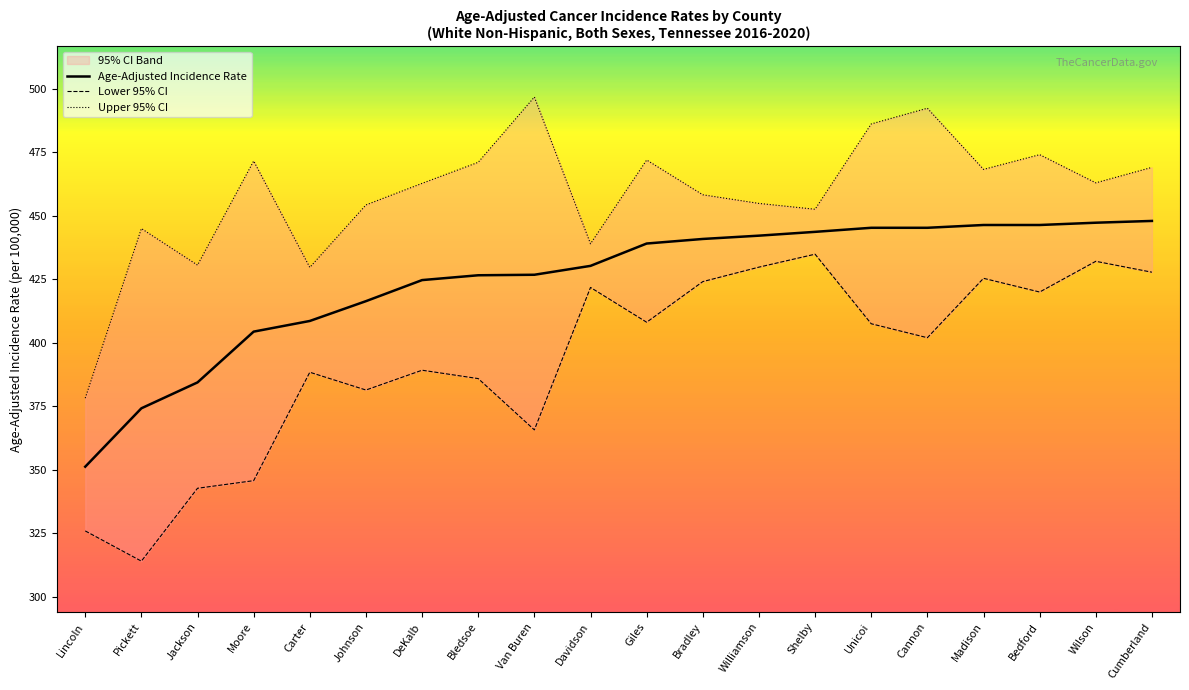

At which label does Lower 95% CI reach its minimum?

Pickett